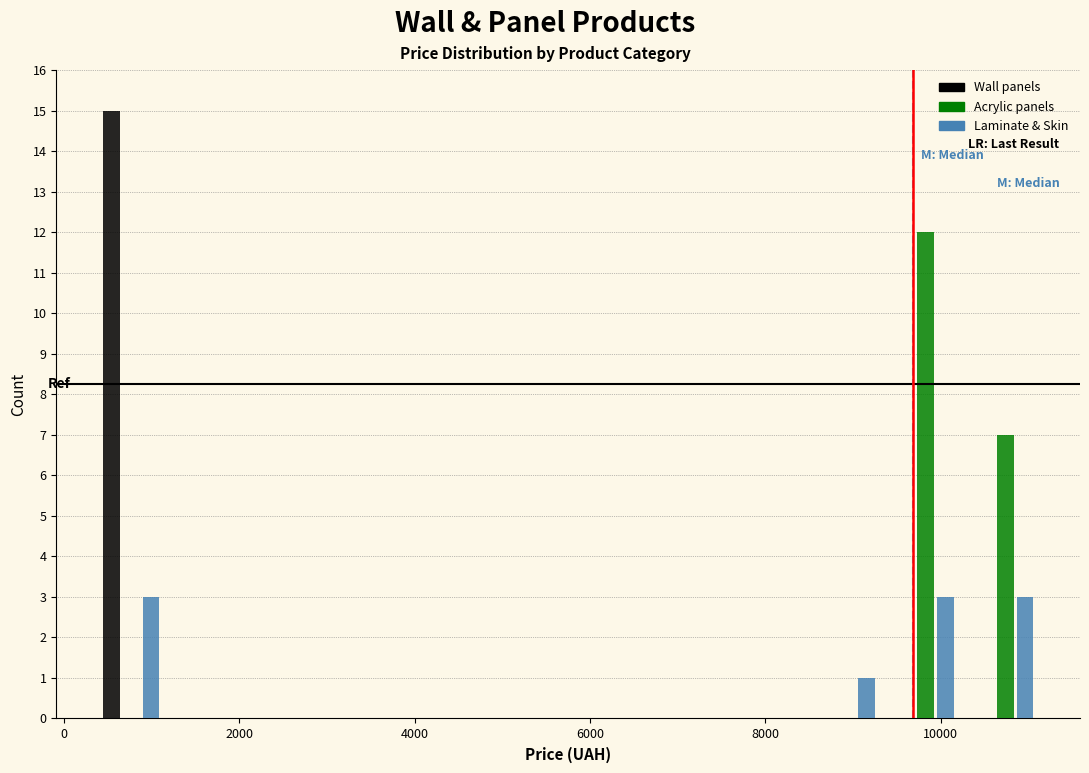

Reading left to right, transcribe this chart: for each range on the x-axis, give the height of each series' bar. Neither the bar edges nor the heights are printed on the chart, so give them approximately, as read against the axes.

400 to 1200: Wall panels=15	Acrylic panels=0	Laminate & Skin=3
1200 to 2200: Wall panels=0	Acrylic panels=0	Laminate & Skin=0
2200 to 3000: Wall panels=0	Acrylic panels=0	Laminate & Skin=0
3000 to 4000: Wall panels=0	Acrylic panels=0	Laminate & Skin=0
4000 to 4800: Wall panels=0	Acrylic panels=0	Laminate & Skin=0
4800 to 5800: Wall panels=0	Acrylic panels=0	Laminate & Skin=0
5800 to 6600: Wall panels=0	Acrylic panels=0	Laminate & Skin=0
6600 to 7600: Wall panels=0	Acrylic panels=0	Laminate & Skin=0
7600 to 8400: Wall panels=0	Acrylic panels=0	Laminate & Skin=0
8400 to 9400: Wall panels=0	Acrylic panels=0	Laminate & Skin=1
9400 to 10200: Wall panels=0	Acrylic panels=12	Laminate & Skin=3
10200 to 11200: Wall panels=0	Acrylic panels=7	Laminate & Skin=3